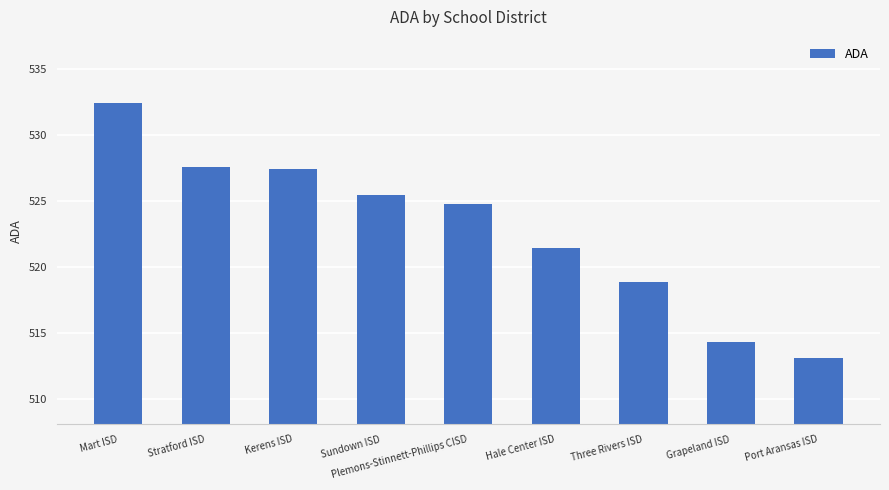

How many data points are less than 524?

4